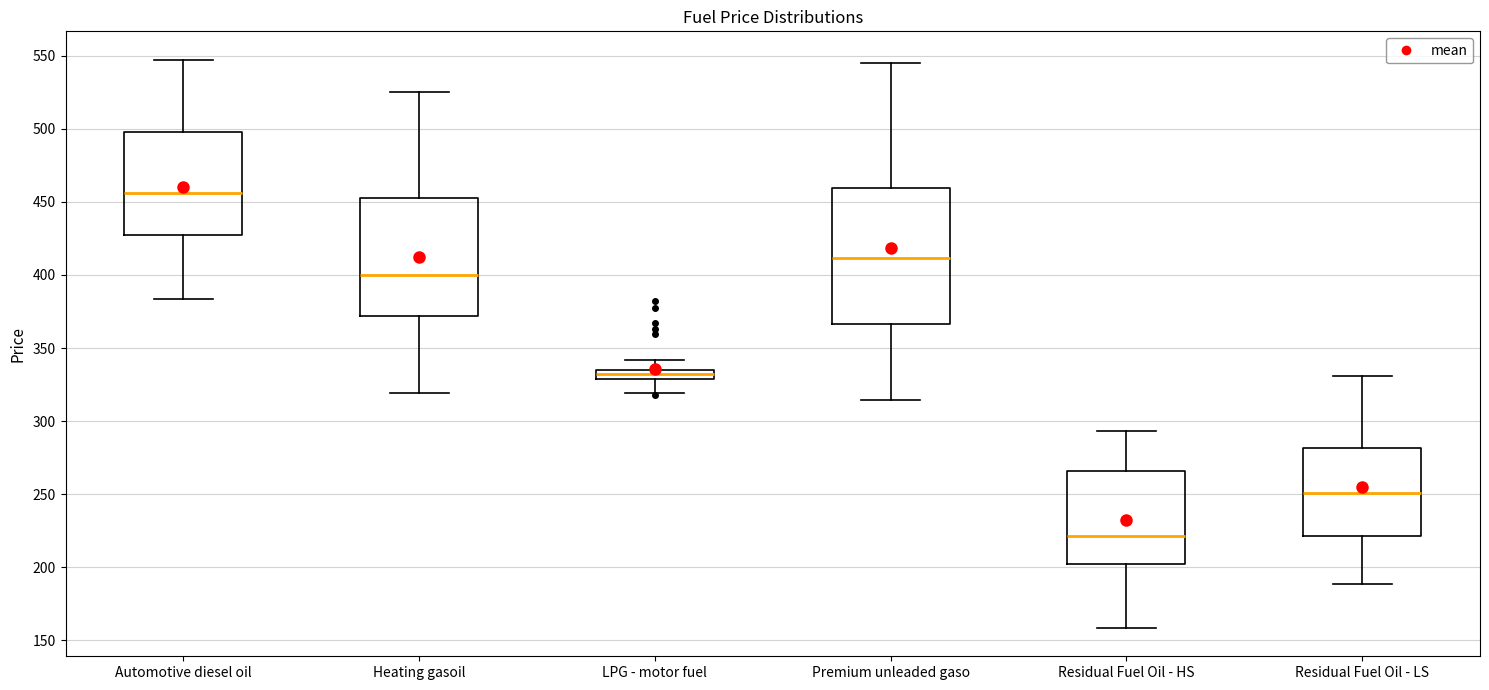

Which box has the lowest median line?

Residual Fuel Oil - HS